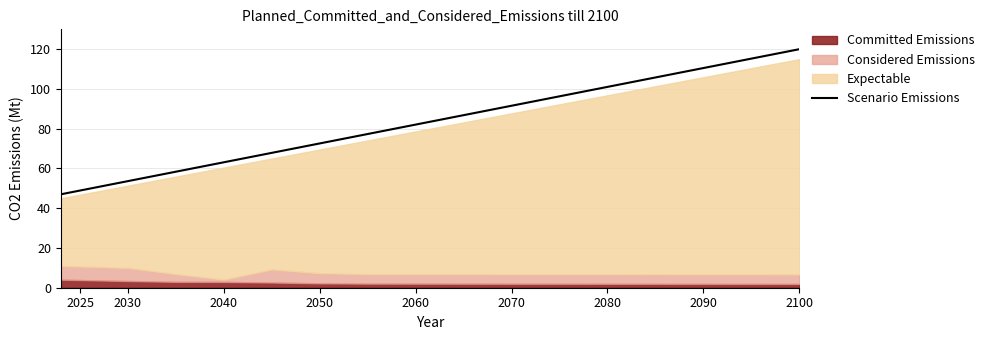

True or false: Scenario Emissions has a value of 63.1 at 2040.

True